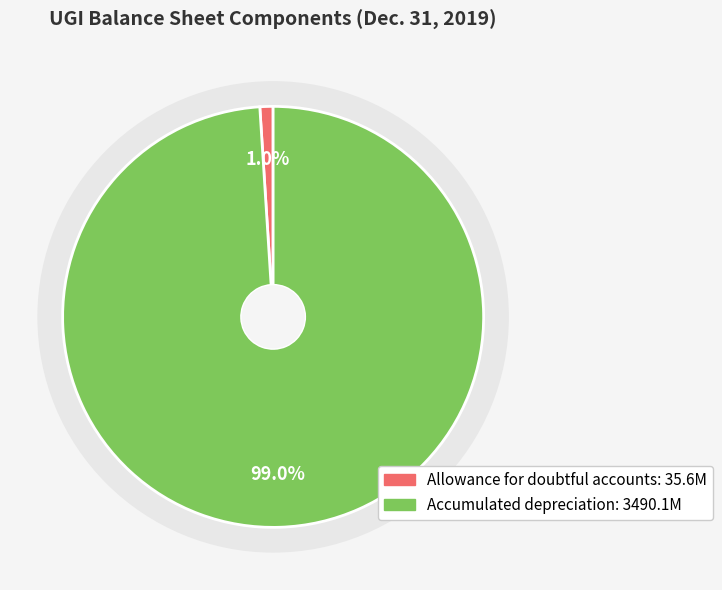

What percentage is NOT represented by Accumulated depreciation?

1.0%